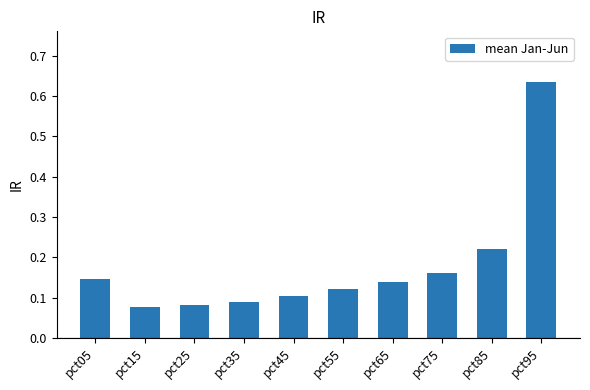

How many data points does each series have?

10